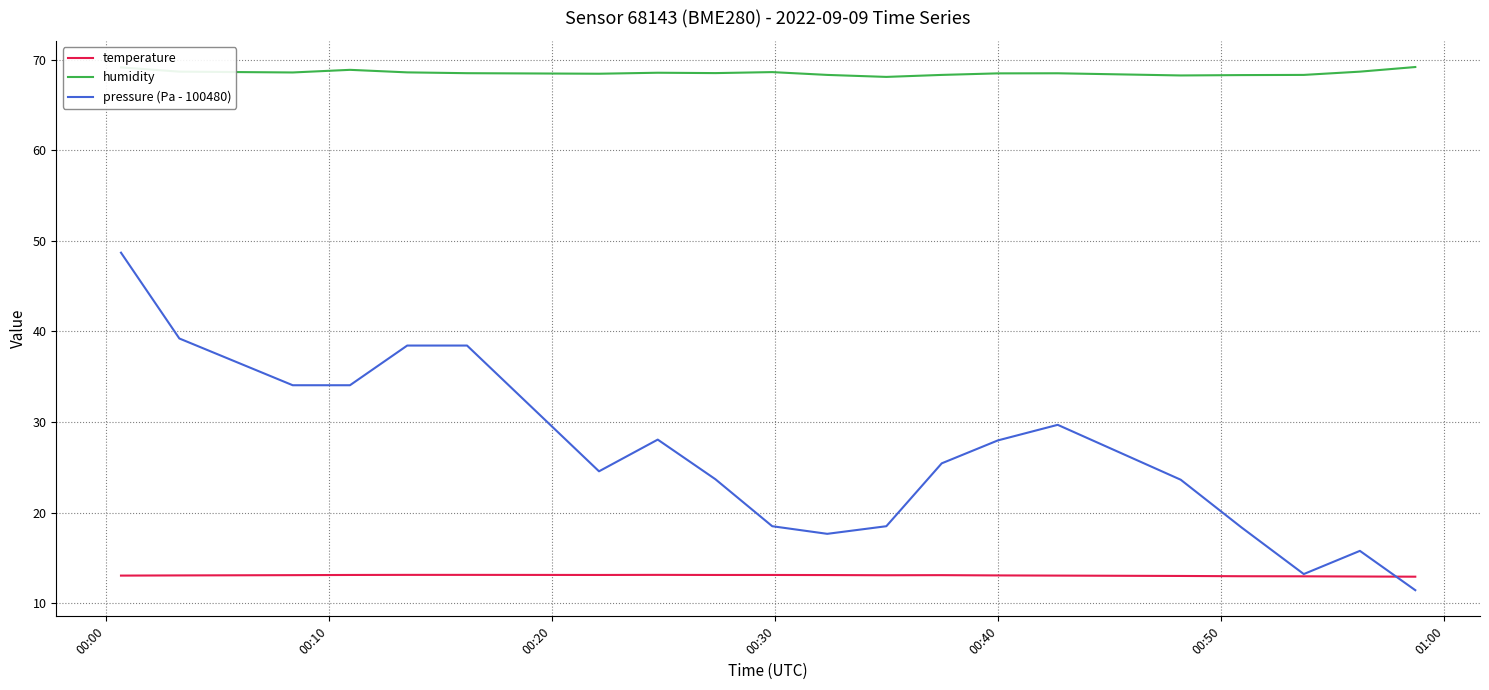

True or false: humidity and pressure (Pa - 100480) intersect in this chart.

False